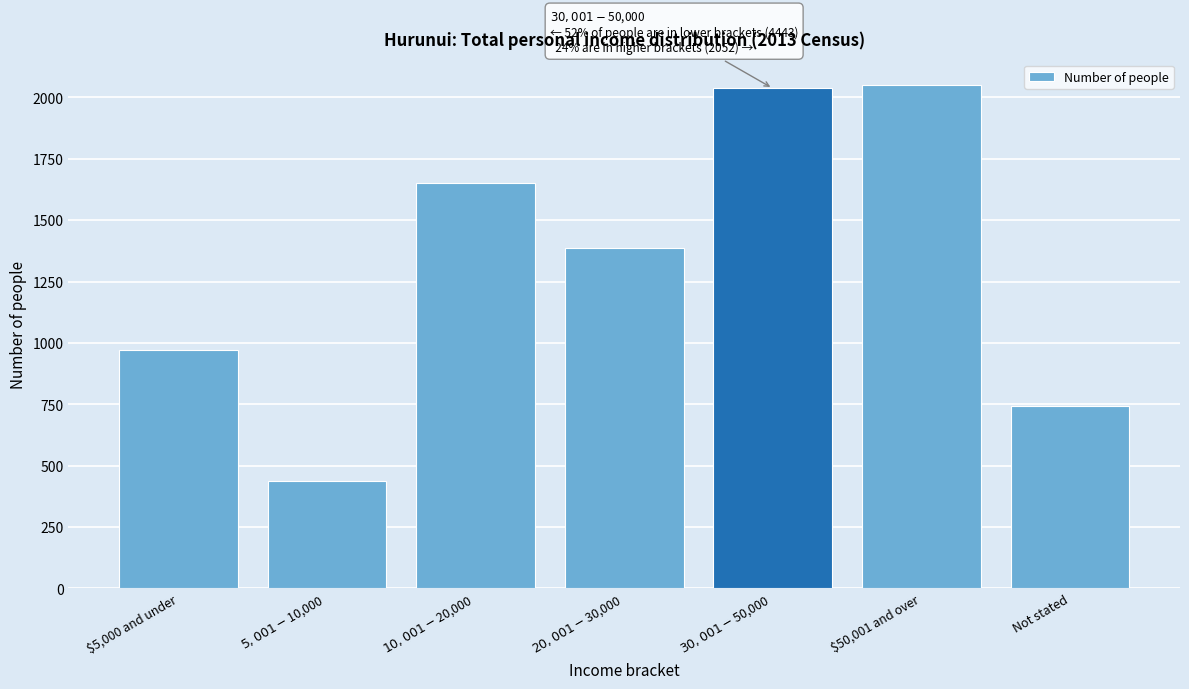

Reading left to right, transcribe all the data shown in this chart.

969	438	1650	1386	2037	2052	741